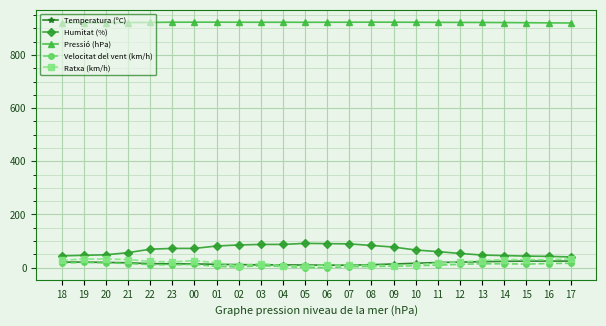

True or false: Pressió (hPa) and Ratxa (km/h) intersect in this chart.

False